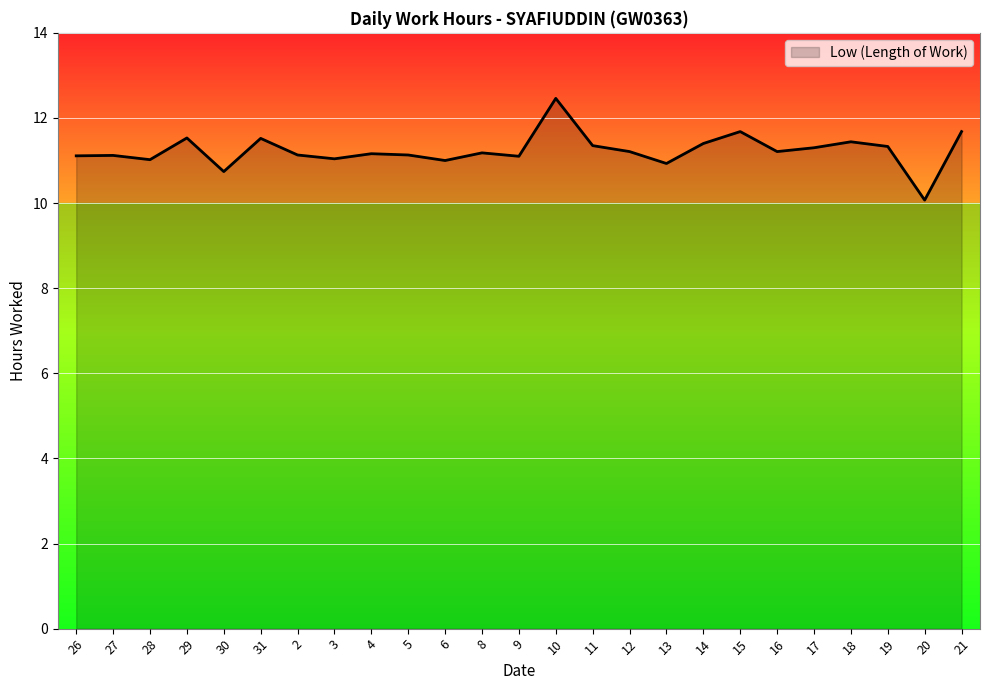

What position from the right is 26?

25